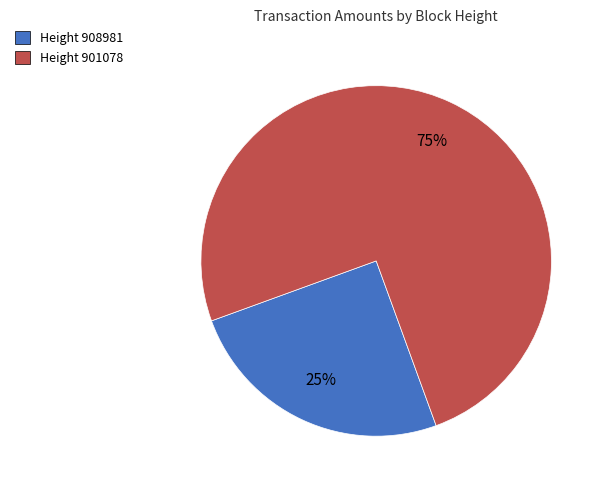

Which slice is the smallest?

Height 908981